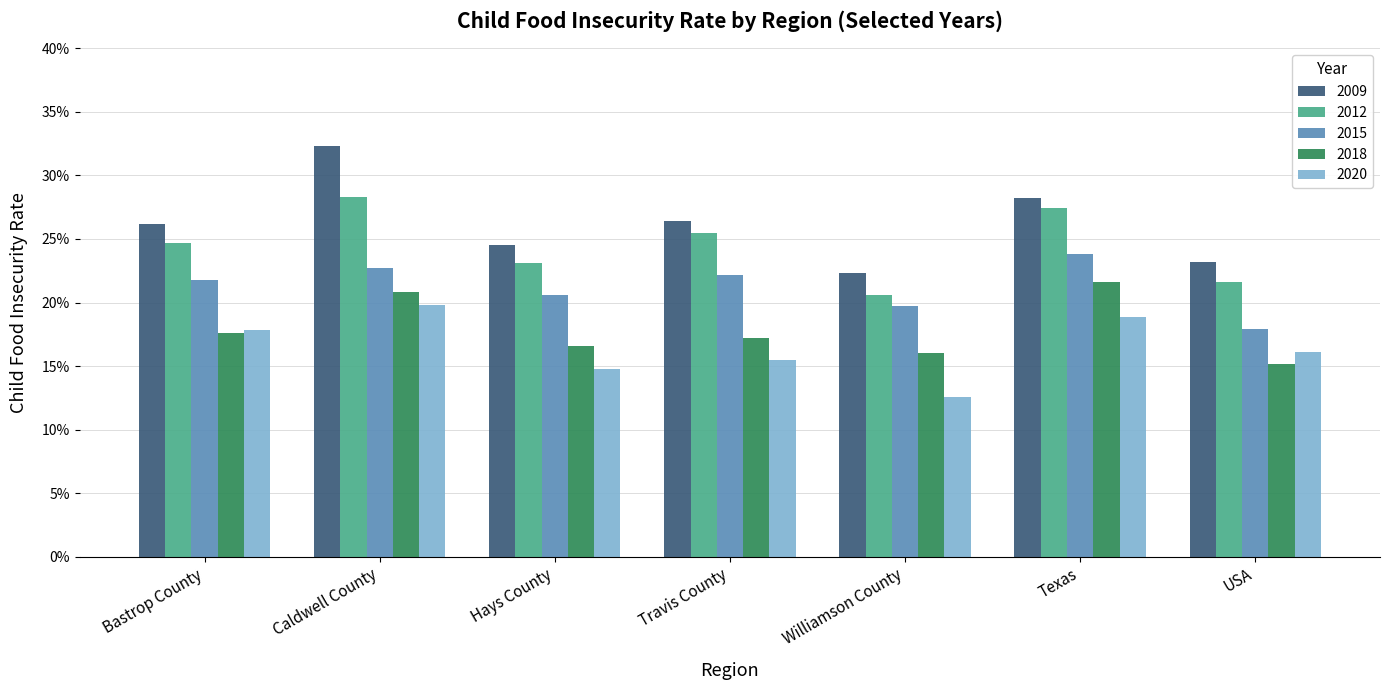

The 2018 series shows 0.2 at Caldwell County. True or false?

True